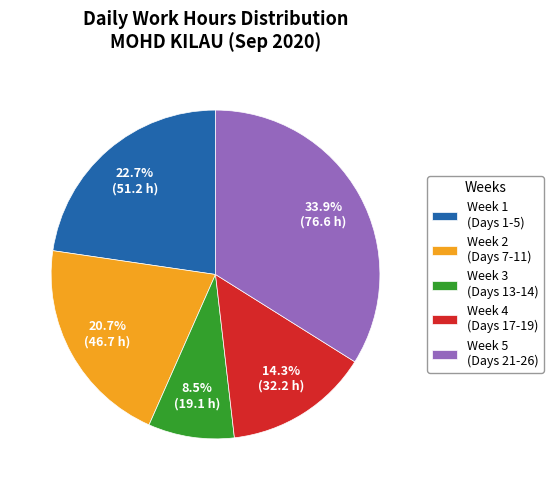

Is Week 1 (Days 1-5) the majority of the pie?

No